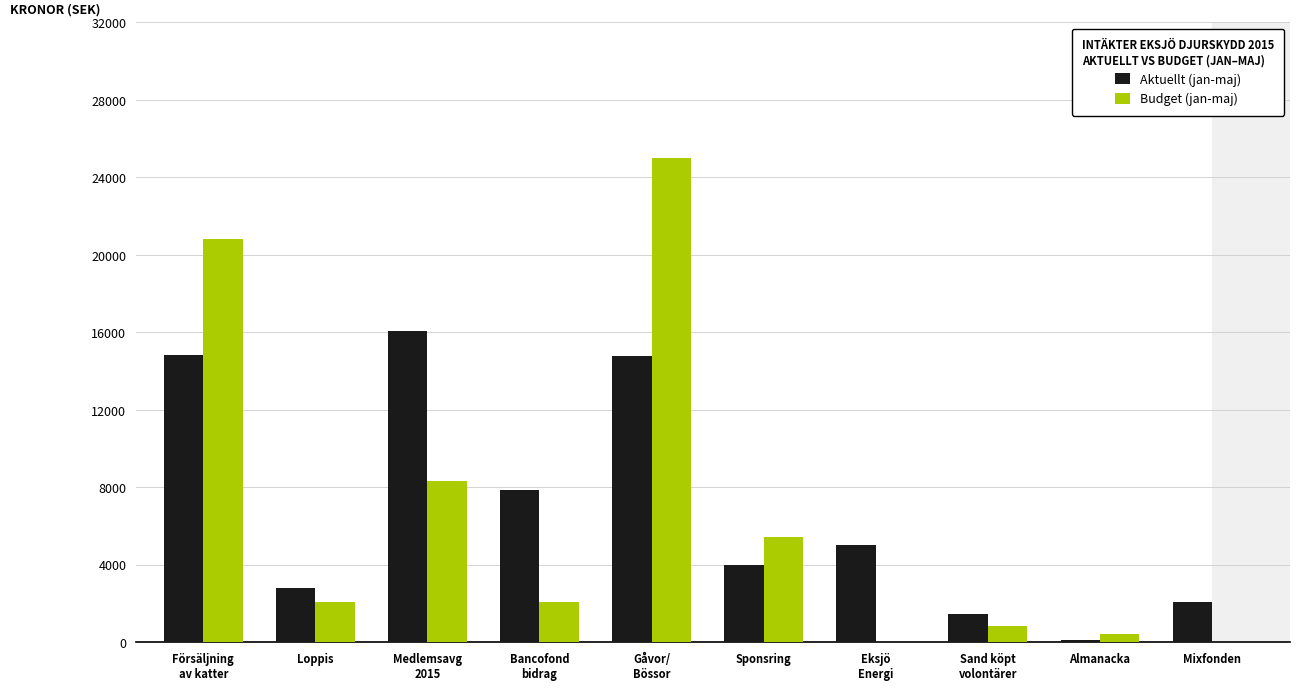

Between Loppis and Sponsring, which series saw the biggest shift?

Budget (jan-maj)